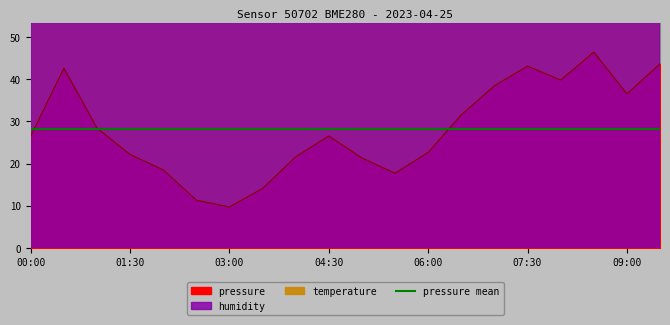

True or false: pressure and temperature cross at least once.

False